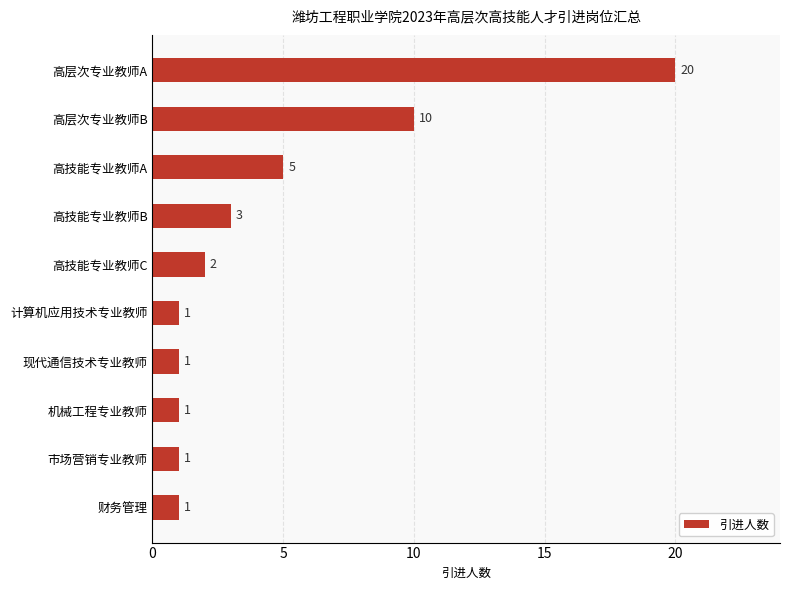

What is the difference between the maximum and second lowest values?

19